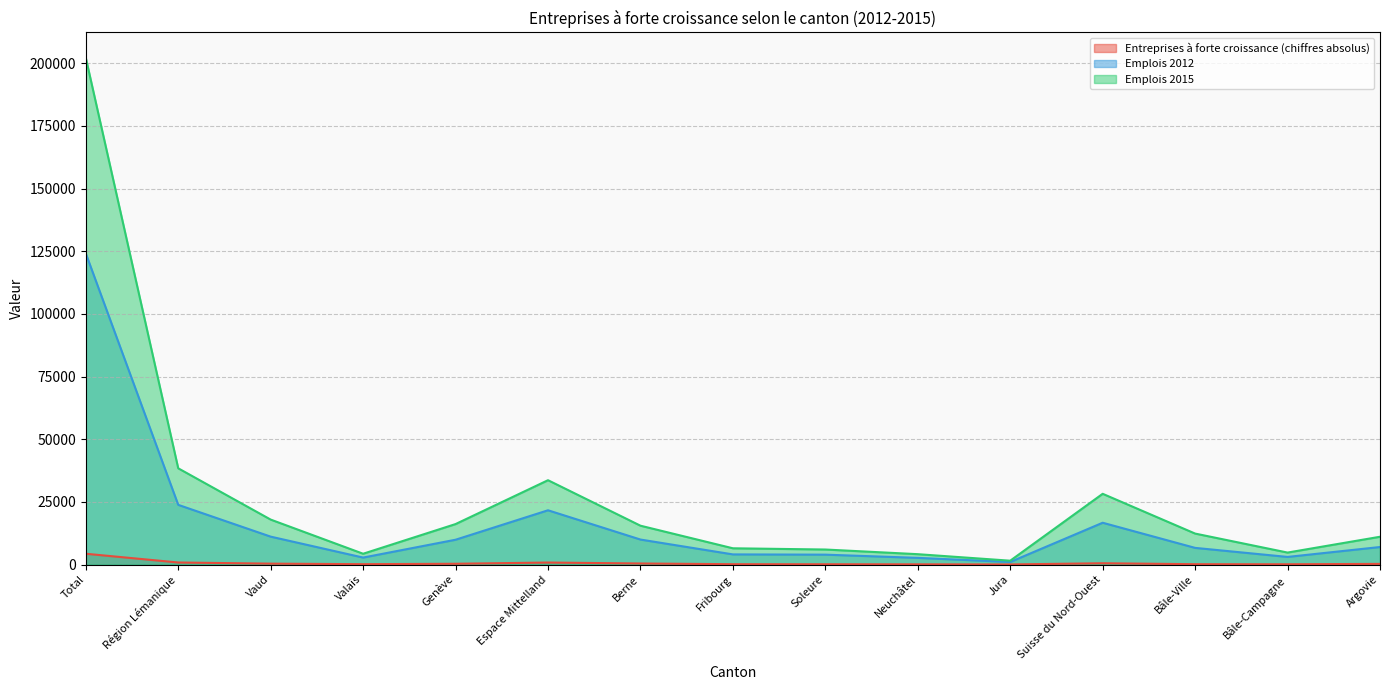

In Emplois 2012, how many points are higher than both neighbors (excluding endpoints)?

2